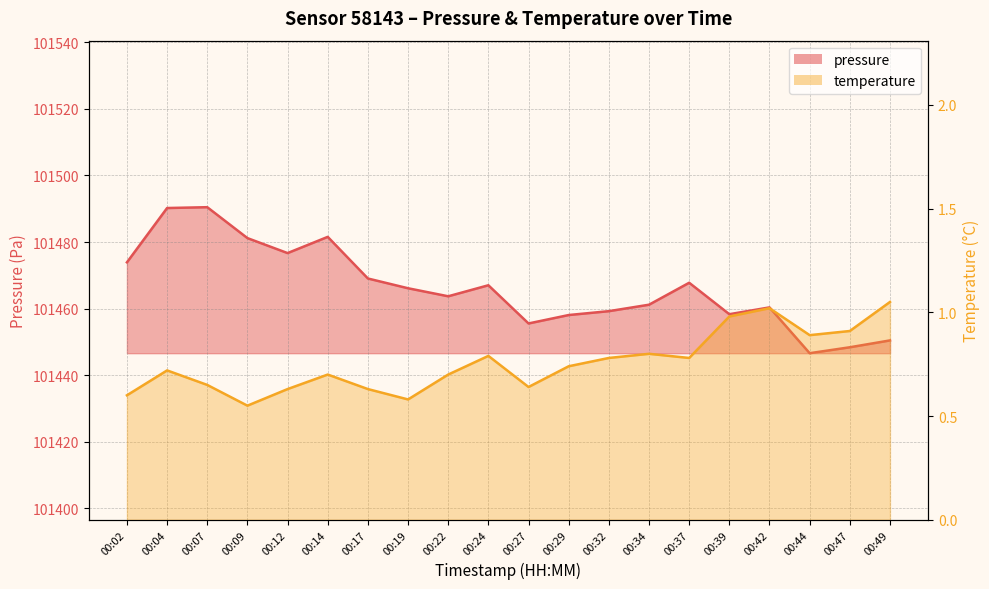

Is the value of temperature at 00:07 greater than the value of pressure at 00:34?

No